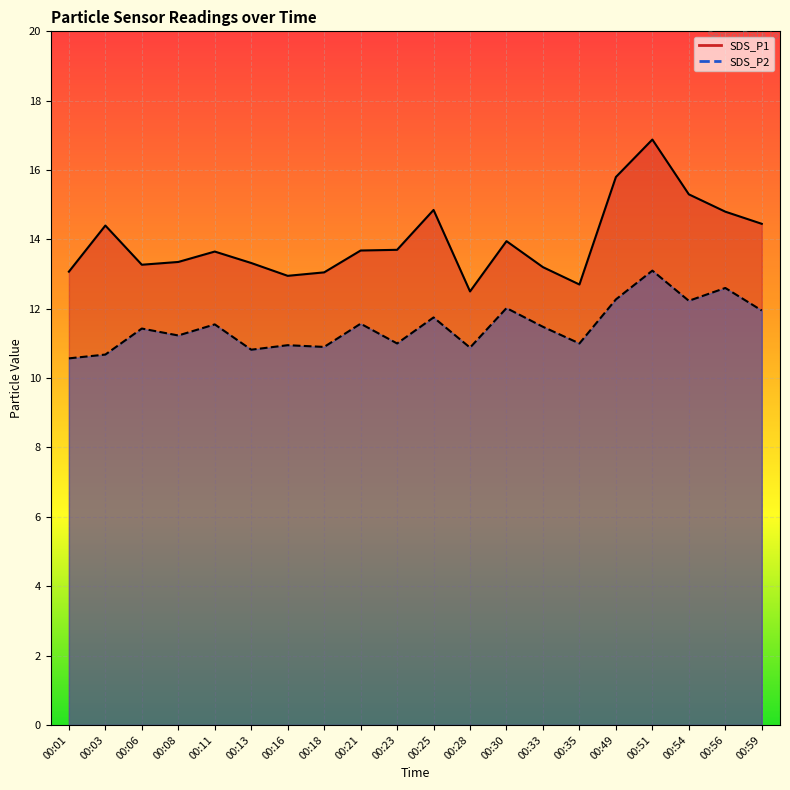

What is the difference between the highest and lowest values at 00:51?

3.8